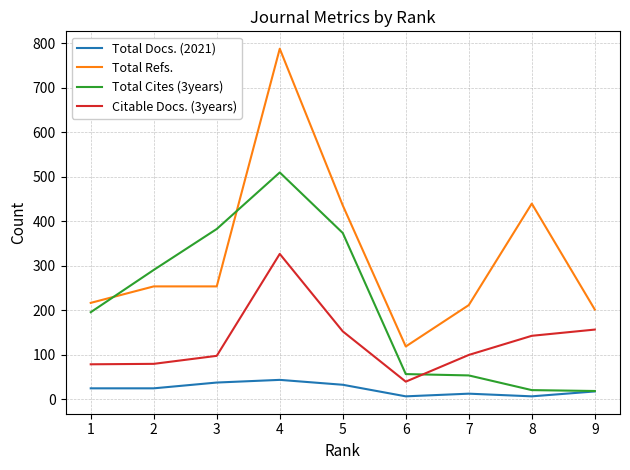

Which series has the largest range (max minus min)?

Total Refs.